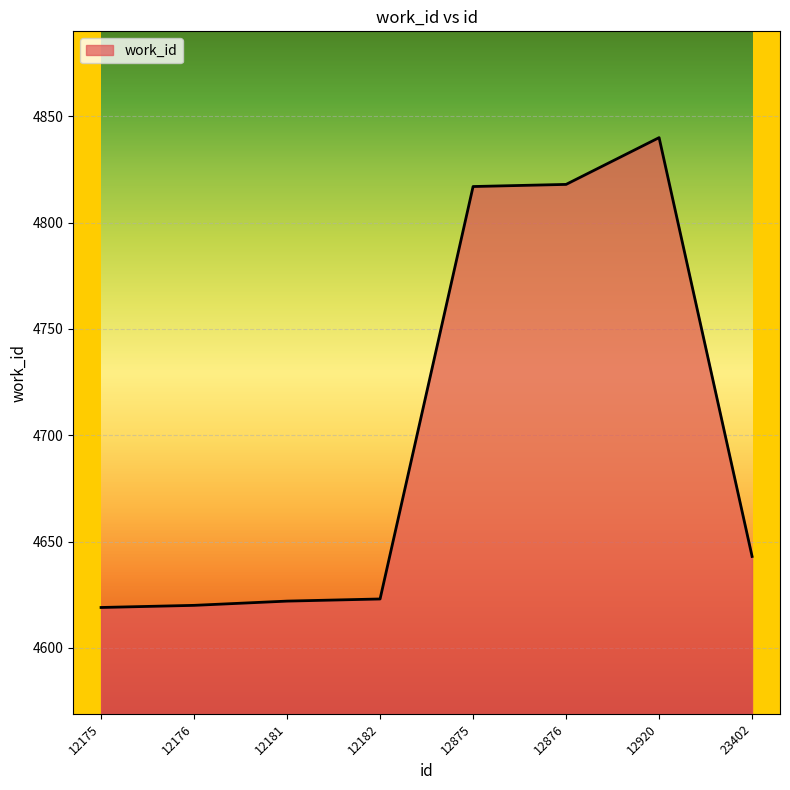

True or false: there are more than 0 points higher than both neighbors.

True